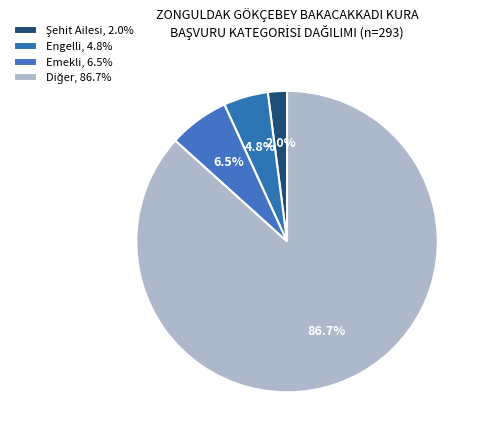

Which has a higher value, Emekli or Engelli?

Emekli